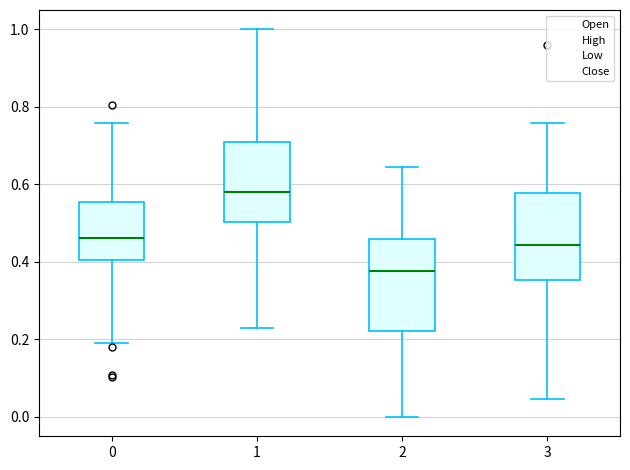

Where is the upper edge of the box at x = 2 on the y-axis? The values are not printed on the chart, so give them approximately, as read against the axis.

0.46